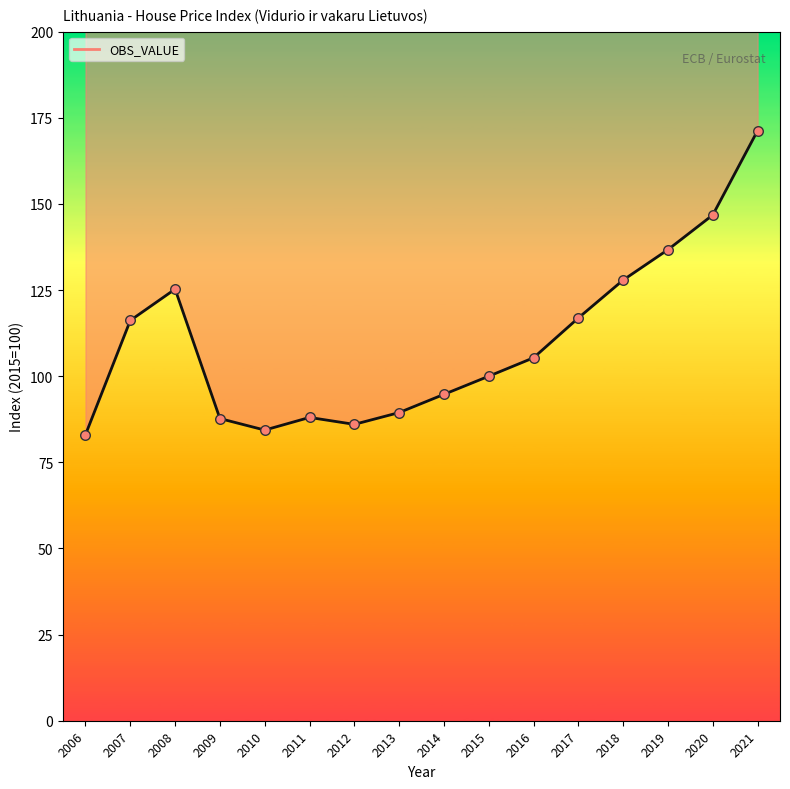

Between 2015 and 2007, which is larger?

2007